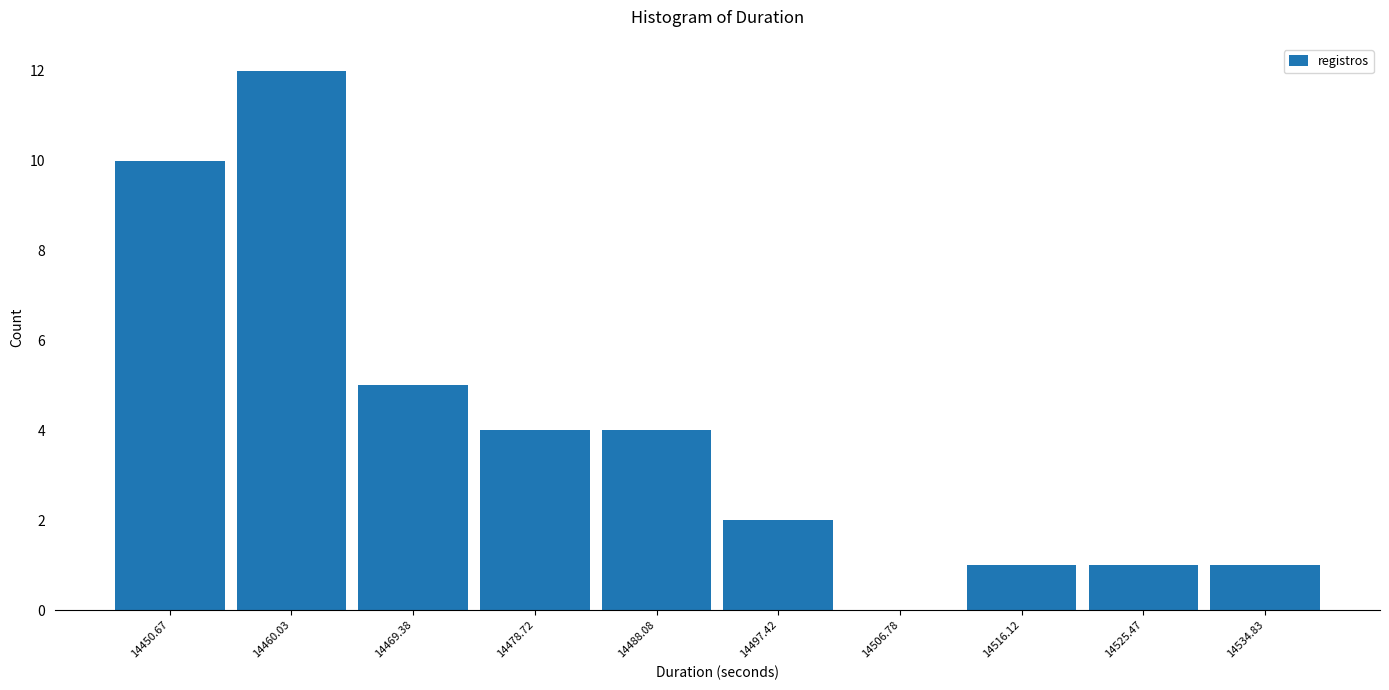

How tall is the bar that spans 14521 to 14530 on the x-axis? Neither the bar edges nor the heights are printed on the chart, so give them approximately, as read against the axes.

1